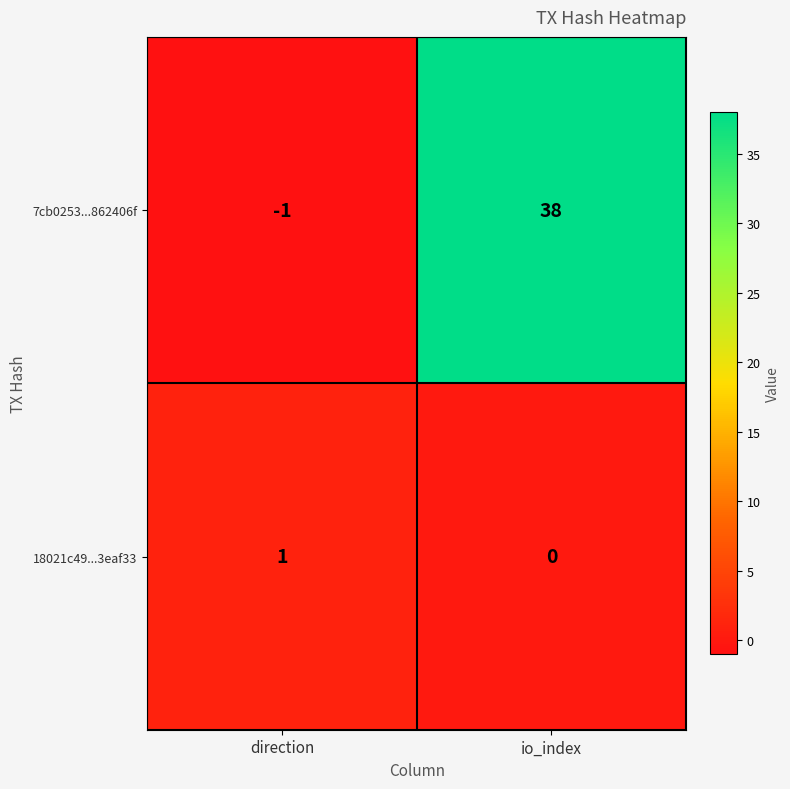

What is the sum of the 7cb0253...862406f values at io_index and direction?

37